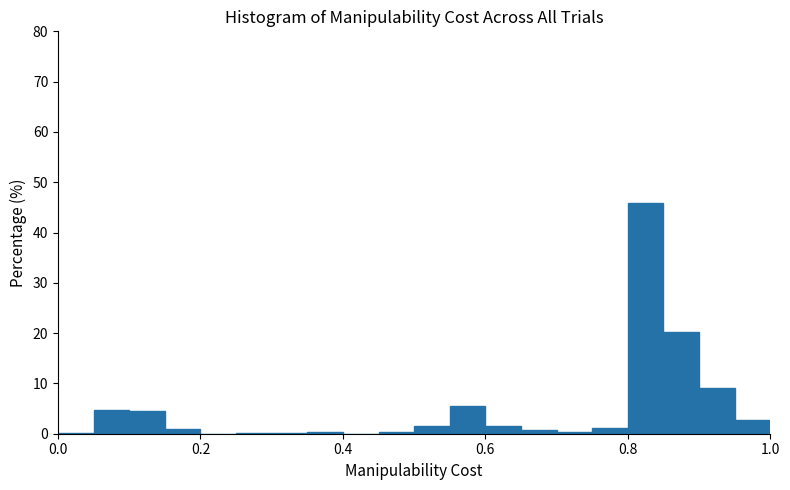

Around what value on the x-axis is the tallest bar? Give the approximate position of its centre, as read against the axis.

0.82